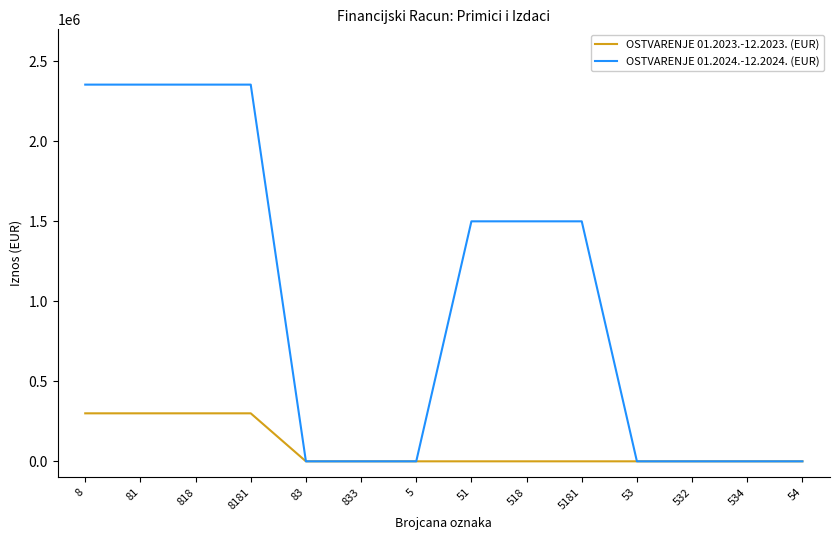

List the series in order of their overall mean, highest first.

OSTVARENJE 01.2024.-12.2024. (EUR), OSTVARENJE 01.2023.-12.2023. (EUR)